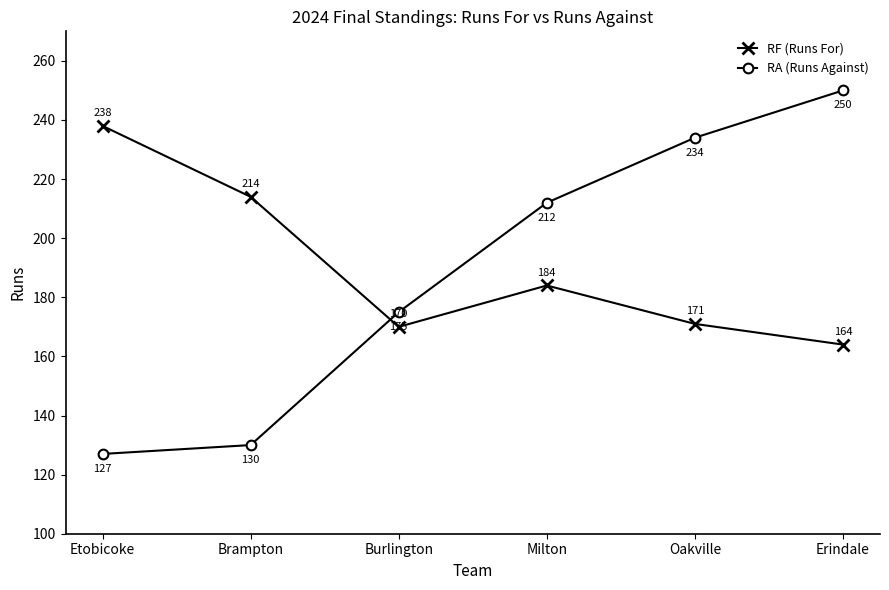

Between Erindale and Oakville, which is larger?

Oakville